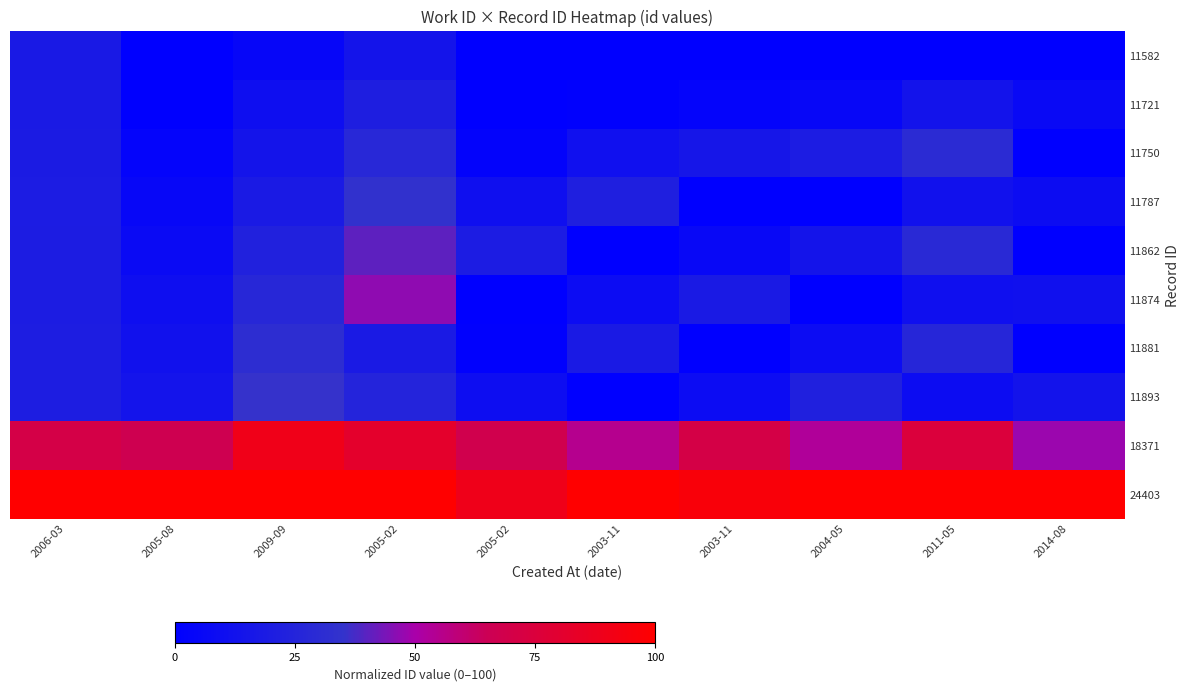

Reading left to right, what are all the values shown in this chart?

11582: 2006-03=17.6	2005-08=0.0	2009-09=4.8	2005-02=14.4	2005-02=0.0	2003-11=0.0	2003-11=0.0	2004-05=0.0	2011-05=0.0	2014-08=0.0
11721: 2006-03=18.7	2005-08=0.7	2009-09=9.9	2005-02=21.5	2005-02=0.0	2003-11=1.1	2003-11=3.1	2004-05=5.1	2011-05=13.5	2014-08=6.3
11750: 2006-03=18.9	2005-08=2.9	2009-09=14.1	2005-02=27.7	2005-02=2.5	2003-11=11.3	2003-11=15.3	2004-05=19.3	2011-05=29.7	2014-08=0.0
11787: 2006-03=19.2	2005-08=5.2	2009-09=18.4	2005-02=34.0	2005-02=10.8	2003-11=21.6	2003-11=0.0	2004-05=0.0	2011-05=12.0	2014-08=8.8
11862: 2006-03=19.8	2005-08=7.8	2009-09=23.0	2005-02=40.6	2005-02=19.4	2003-11=0.0	2003-11=6.2	2004-05=14.2	2011-05=28.6	2014-08=0.0
11874: 2006-03=19.9	2005-08=9.9	2009-09=27.1	2005-02=46.7	2005-02=0.0	2003-11=8.3	2003-11=18.3	2004-05=0.0	2011-05=10.7	2014-08=11.5
11881: 2006-03=19.9	2005-08=11.9	2009-09=31.1	2005-02=18.7	2005-02=1.5	2003-11=18.3	2003-11=0.0	2004-05=8.3	2011-05=26.7	2014-08=0.0
11893: 2006-03=20.0	2005-08=14.0	2009-09=35.2	2005-02=24.8	2005-02=9.6	2003-11=0.0	2003-11=8.4	2004-05=22.4	2011-05=8.8	2014-08=13.6
18371: 2006-03=70.6	2005-08=66.6	2009-09=89.8	2005-02=81.4	2005-02=68.2	2003-11=55.0	2003-11=71.0	2004-05=53.0	2011-05=75.4	2014-08=48.2
24403: 2006-03=100.0	2005-08=100.0	2009-09=100.0	2005-02=100.0	2005-02=89.2	2003-11=100.0	2003-11=96.0	2004-05=100.0	2011-05=100.0	2014-08=100.0